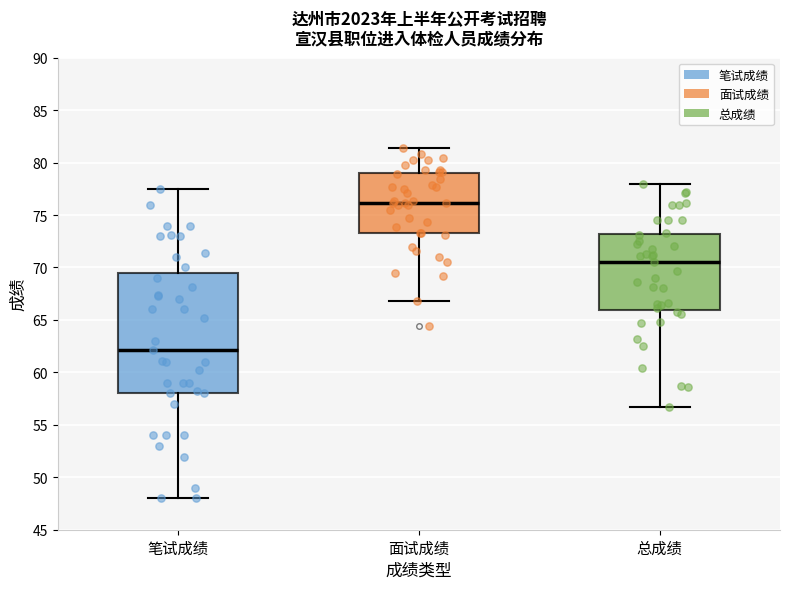

Where does the lower whisker of the box for 总成绩 end on the y-axis? The values are not printed on the chart, so give them approximately, as read against the axis.

56.5